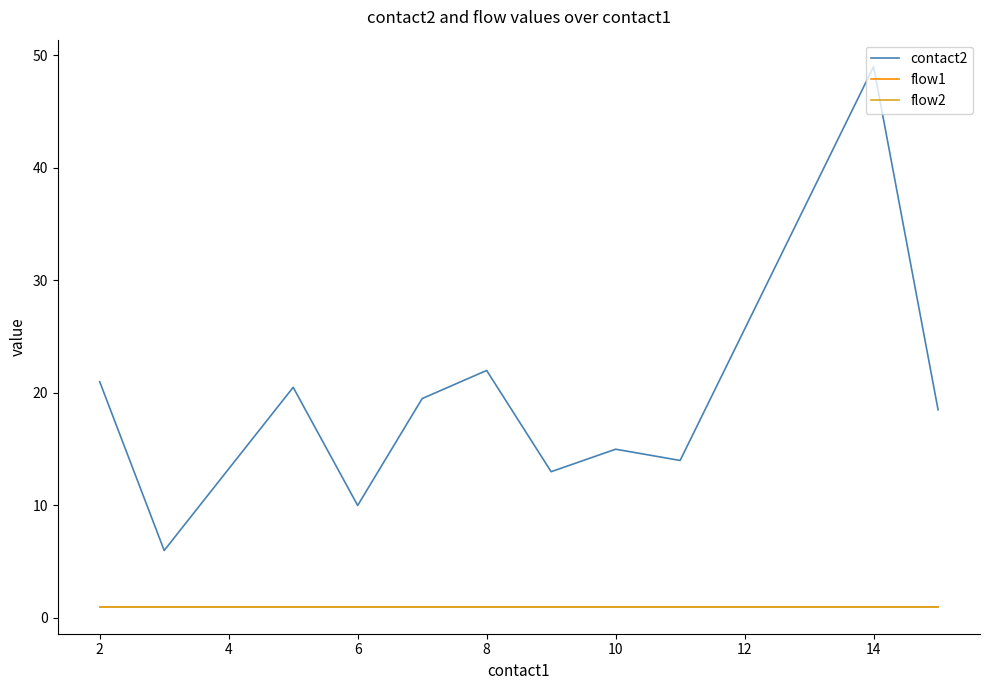

True or false: flow2 has more than 2 points higher than both neighbors.

False